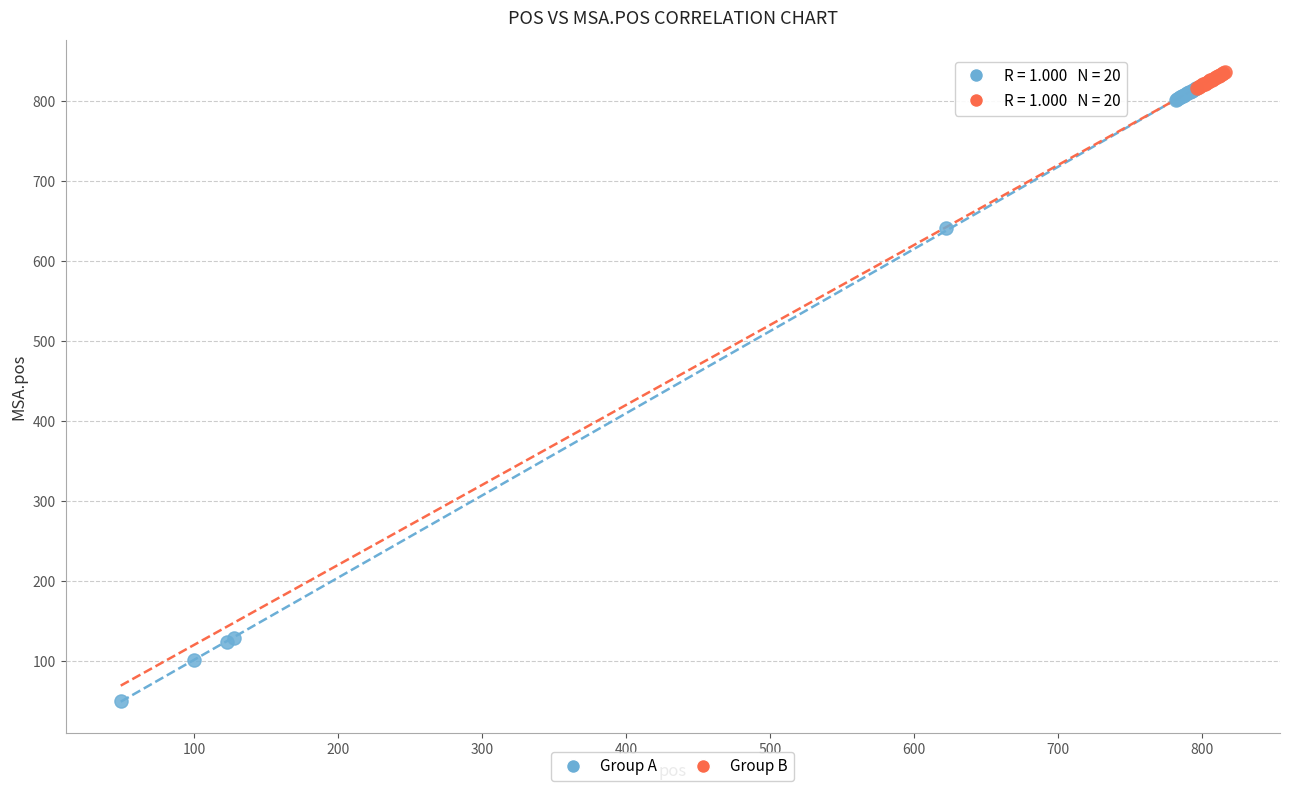

Which series contains the lowest Y value?

Group A